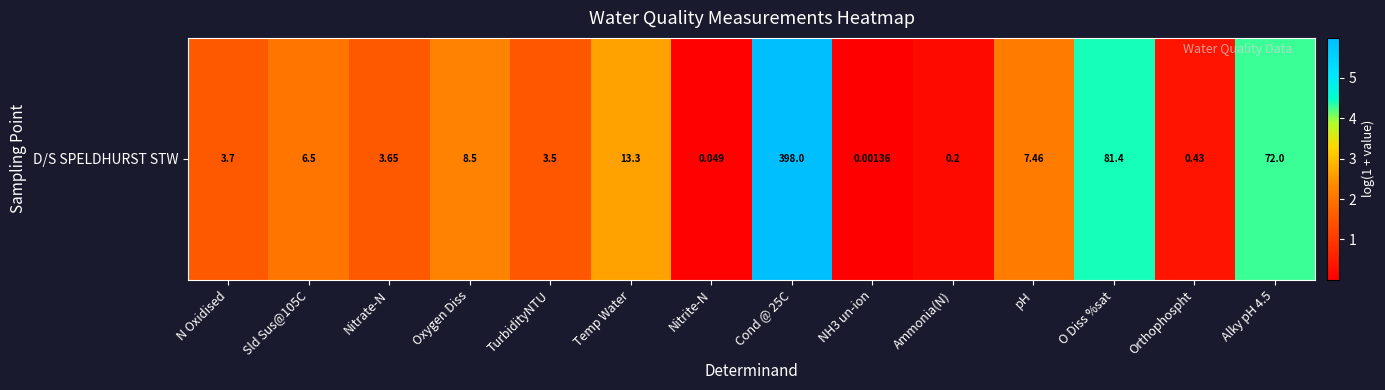

What is the maximum value shown in the chart?

6.0